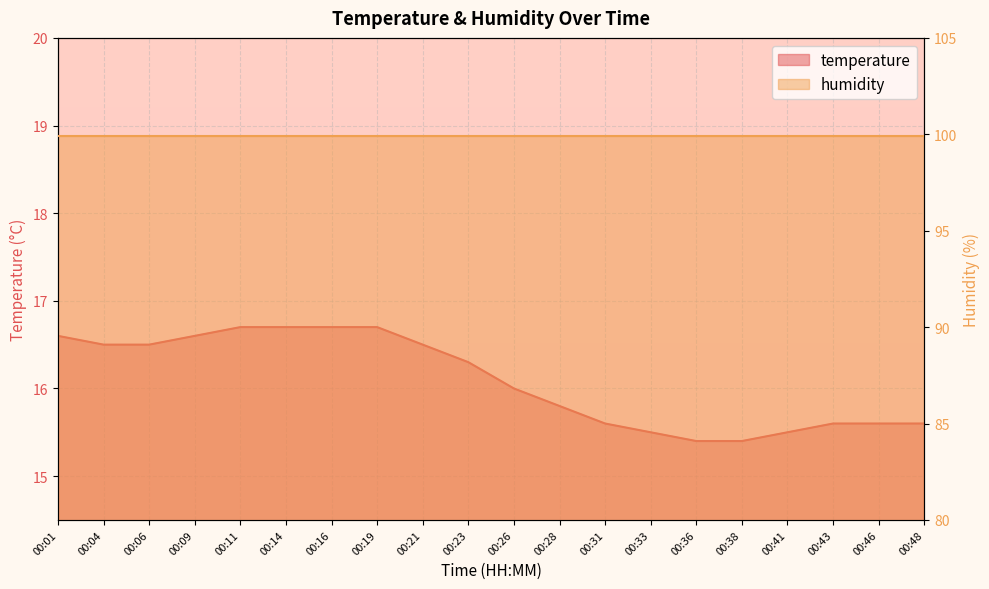

Which category has the lowest value across all series?

00:36